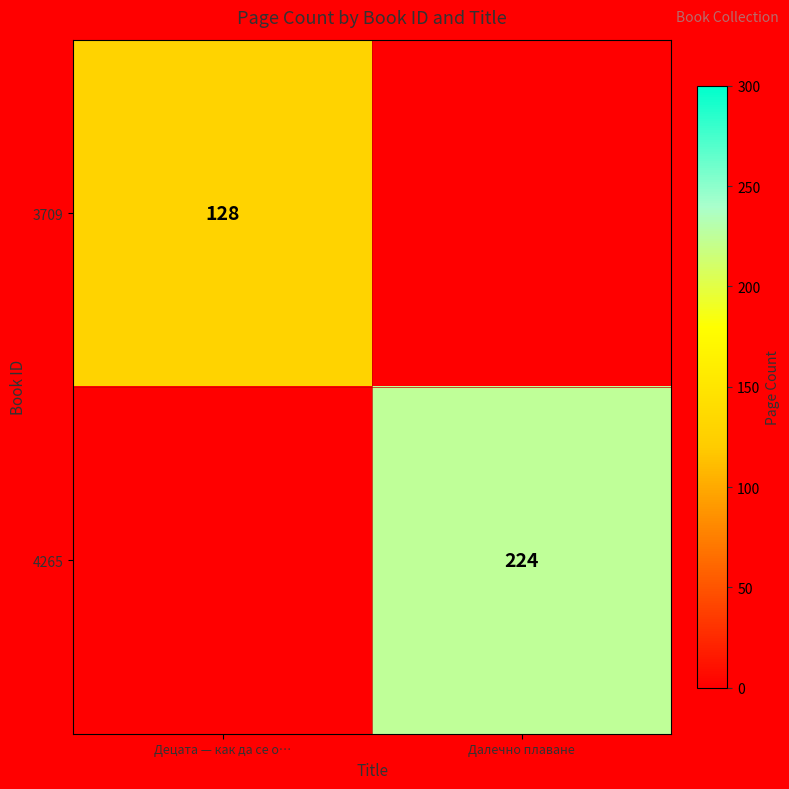

Is the value of 3709 at Децата — как да се о… greater than the value of 4265 at Далечно плаване?

No